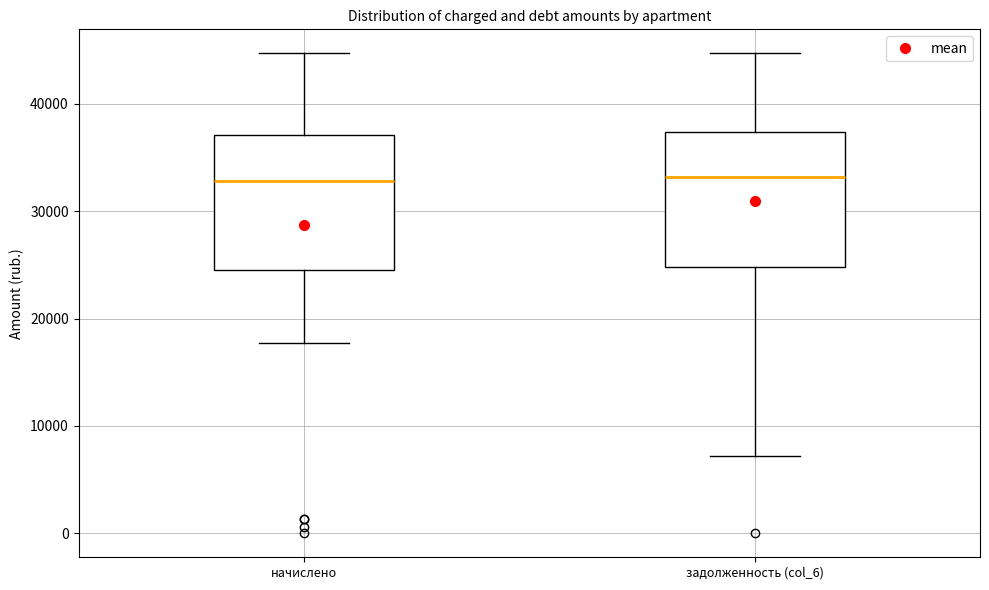

Where is the upper edge of the box for начислено on the y-axis? The values are not printed on the chart, so give them approximately, as read against the axis.

37000